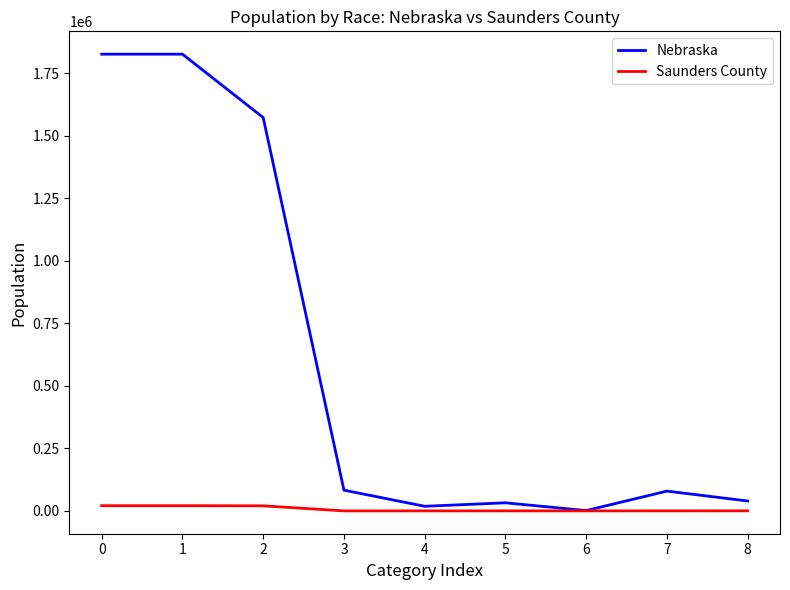

Is this an area chart (filled region under the line)?

No